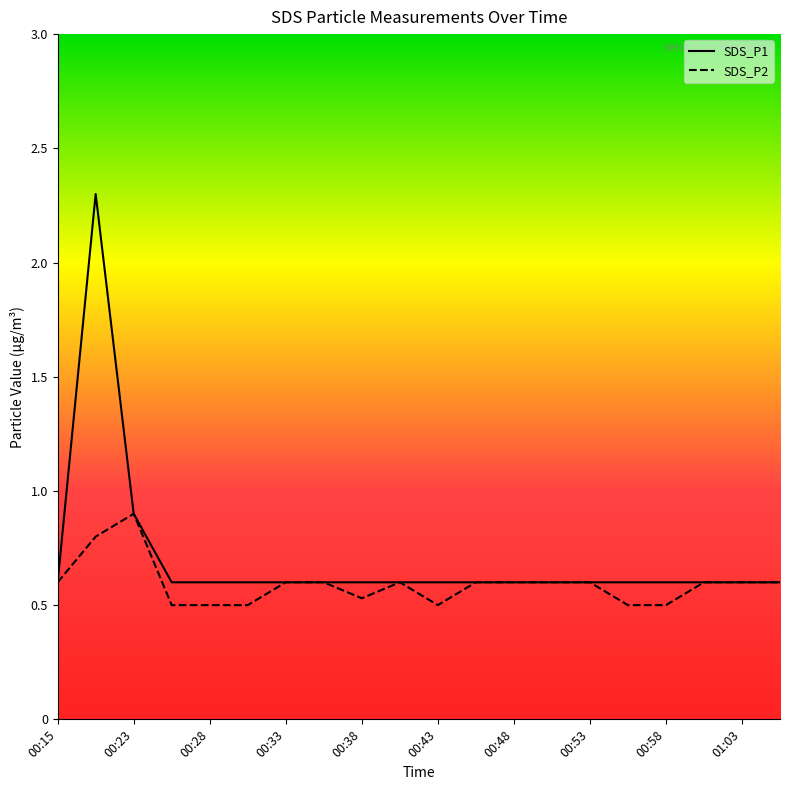

What is the value of the SDS_P1 point at the 19th from the left?

0.6